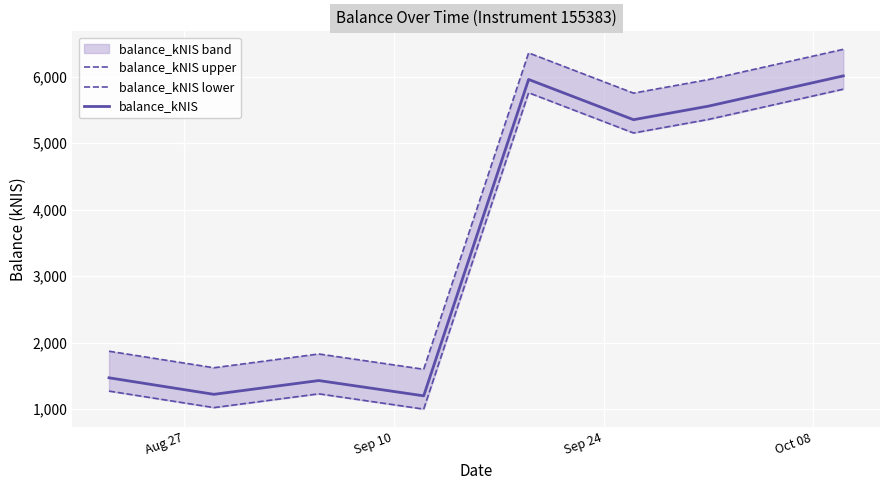

Which series has the largest total across all categories?

balance_kNIS upper